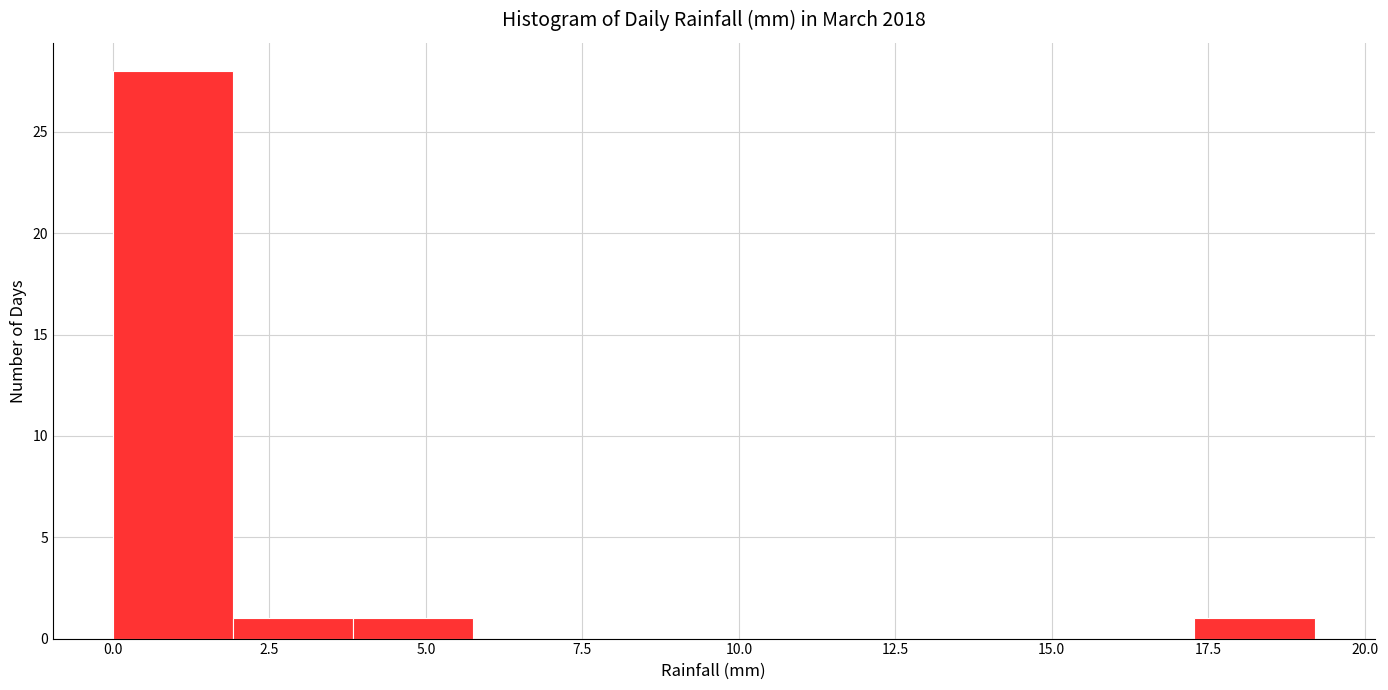

Around what value on the x-axis is the tallest bar? Give the approximate position of its centre, as read against the axis.

1.0